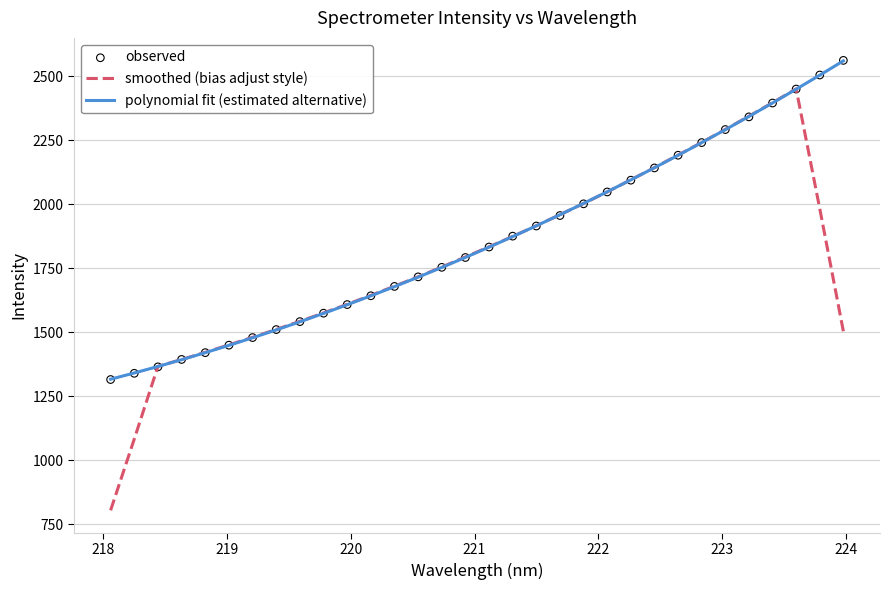

Which series contains the lowest Y value?

smoothed (bias adjust style)